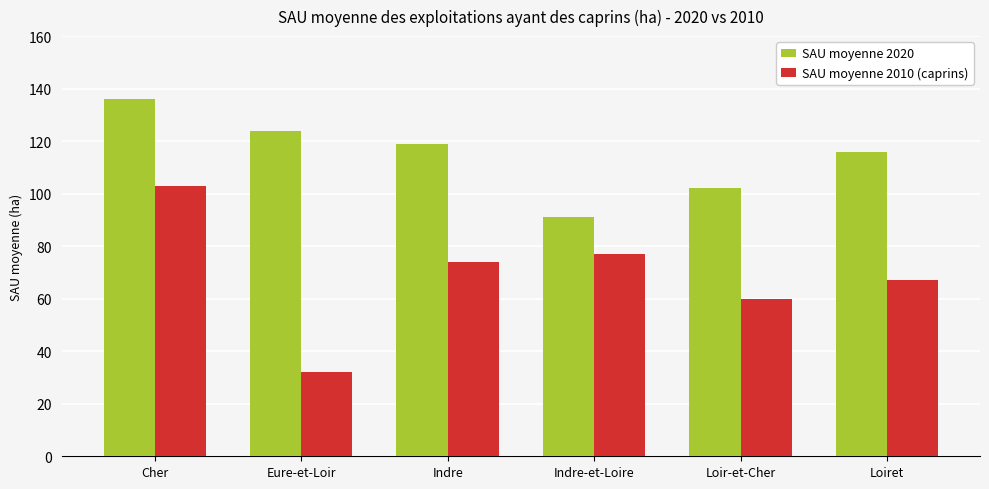

What is the average value of the SAU moyenne 2010 (caprins) series?

69